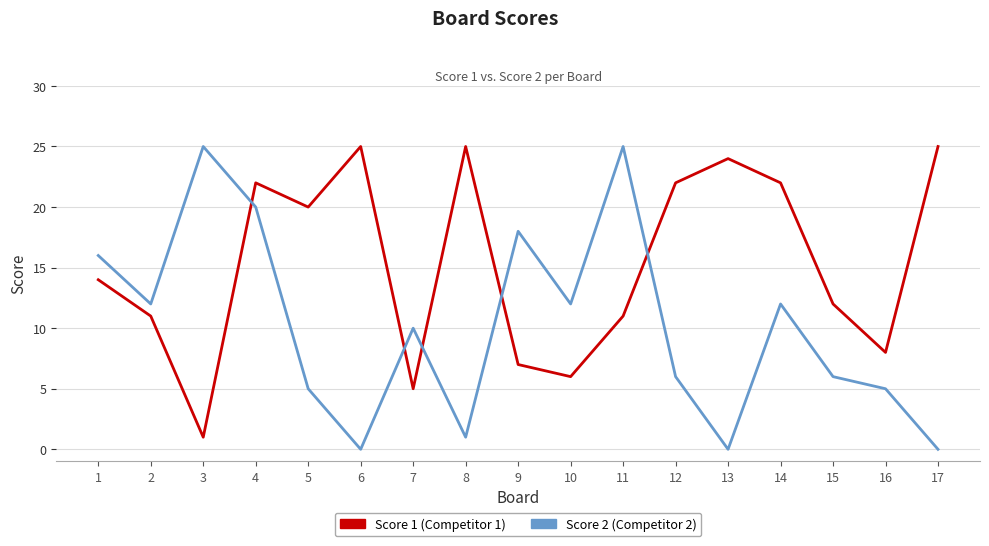

What is the maximum value shown in the chart?

25